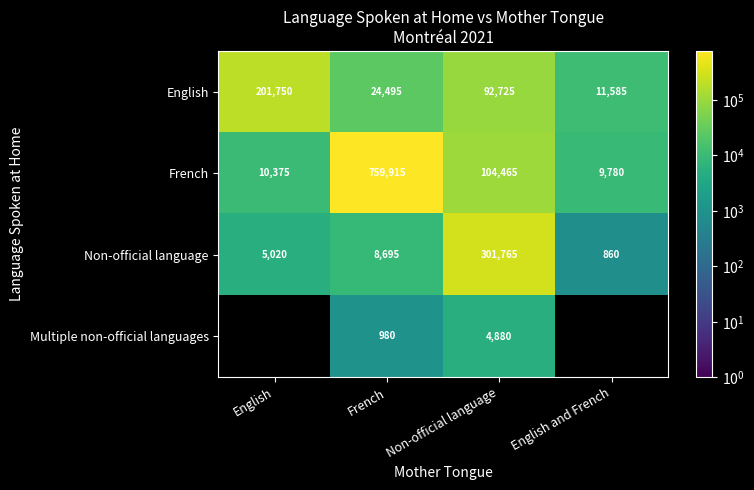

What is the total value across all series at French?

794085